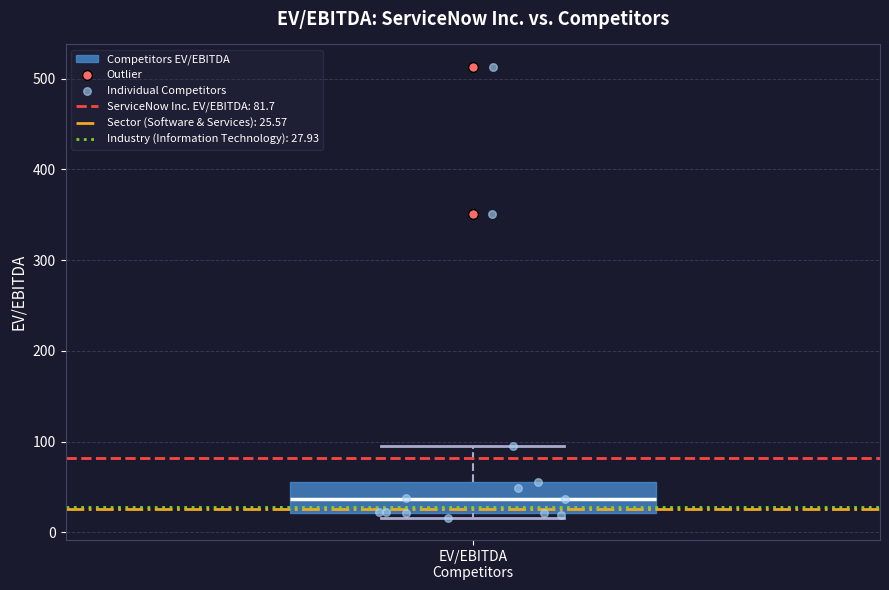

Transcribe this box plot: give where the median line is, the range the box spans, and where the two whiskers end, as read against the y-axis. The values are not printed on the chart, so give them approximately, as read against the axis.

median 40, box 20 to 60, whiskers 20 (just below the box's lower edge) to 100